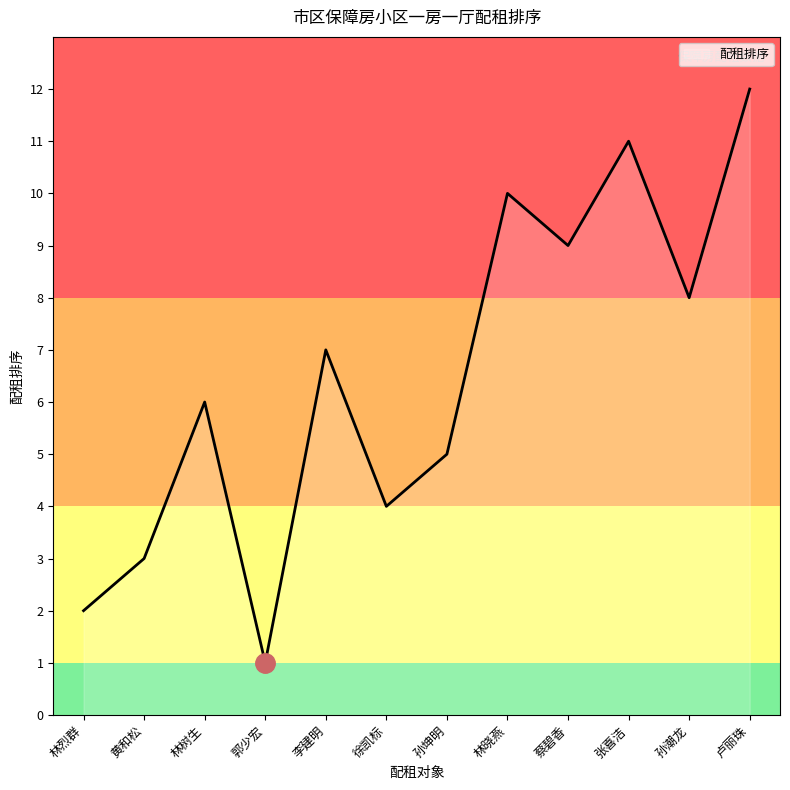

The chart shows a value of 9 at 林树生. True or false?

False